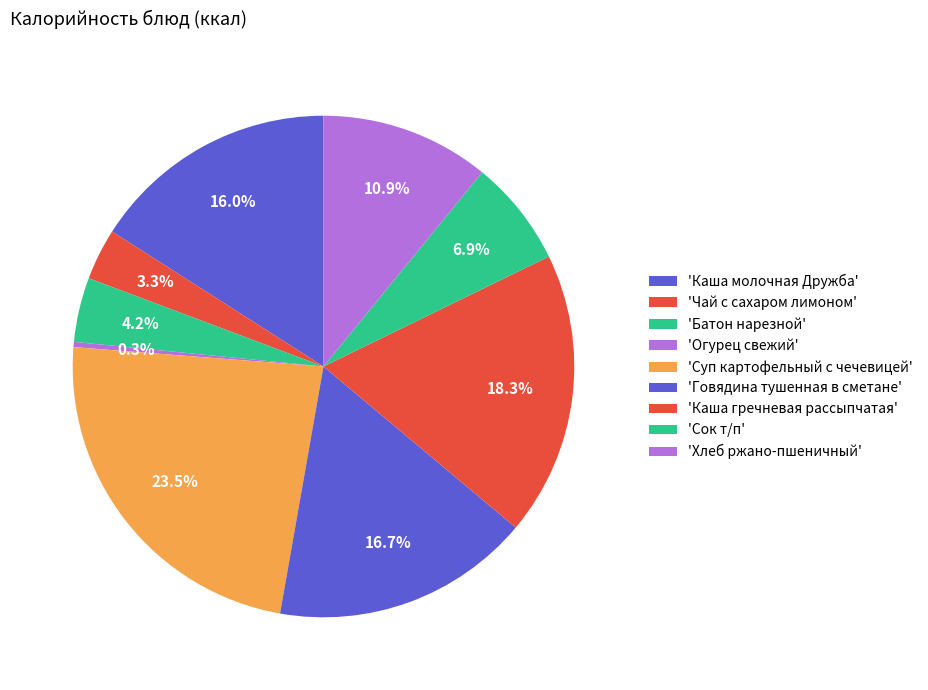

What is the largest slice in the pie chart?

Суп картофельный с чечевицей